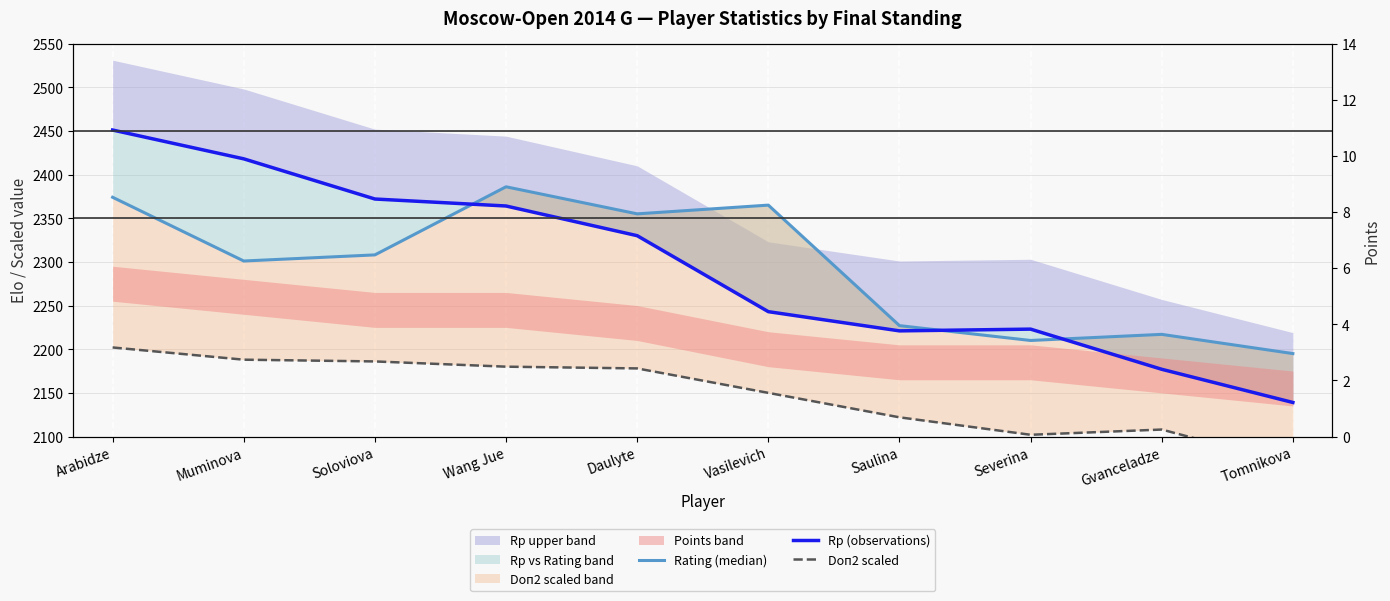

Read the Rp (observations) value at Severina, to the nearest 50.

2200